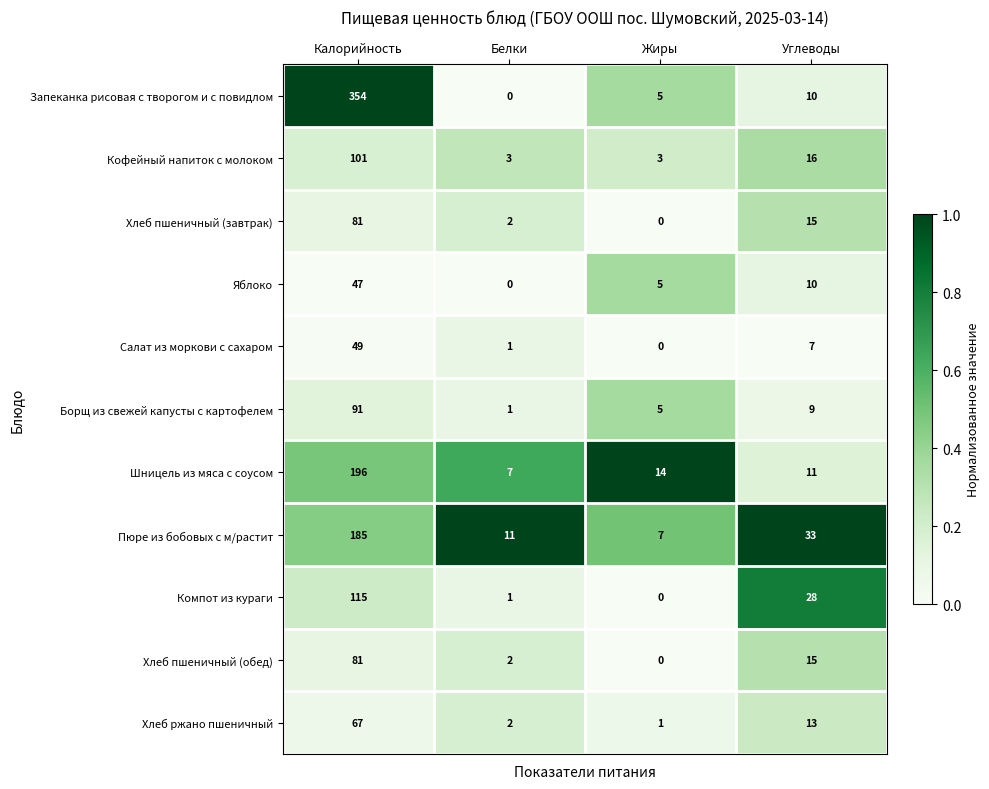

What is the sum of the Яблоко values at Углеводы and Белки?

10